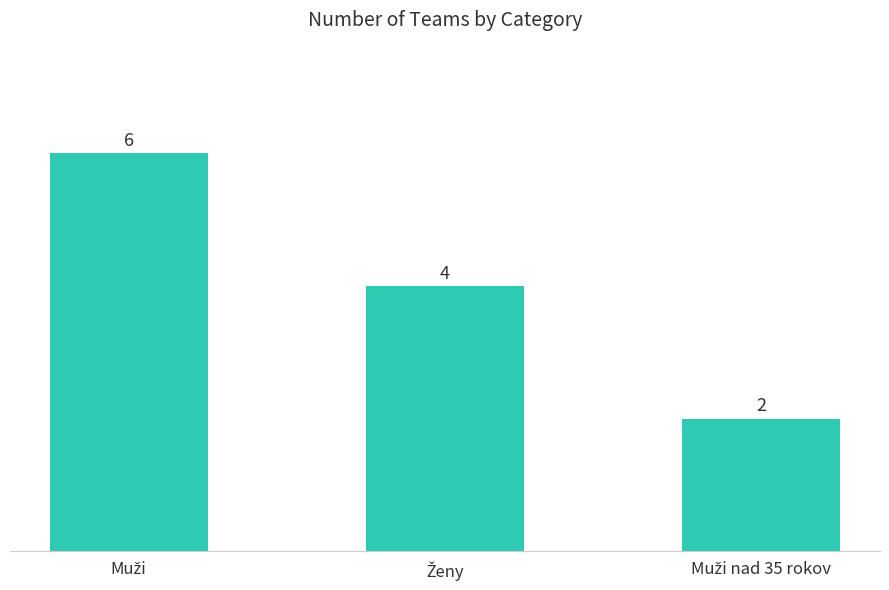

How many values are between 2 and 6?

3